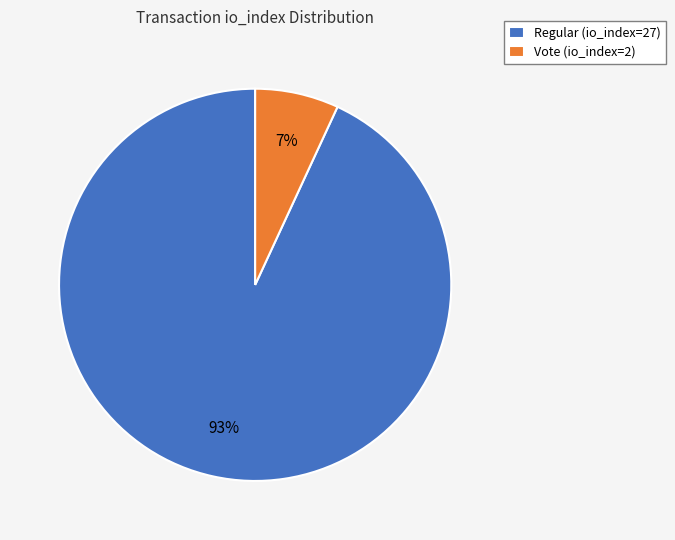

Count the number of slices in the pie.

2